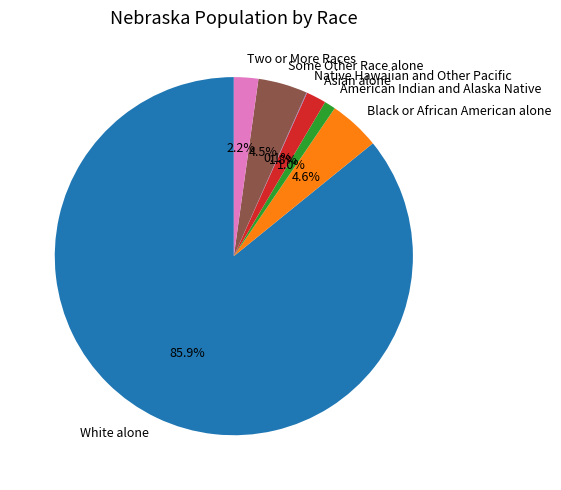

Does White alone represent more than half of the total?

Yes